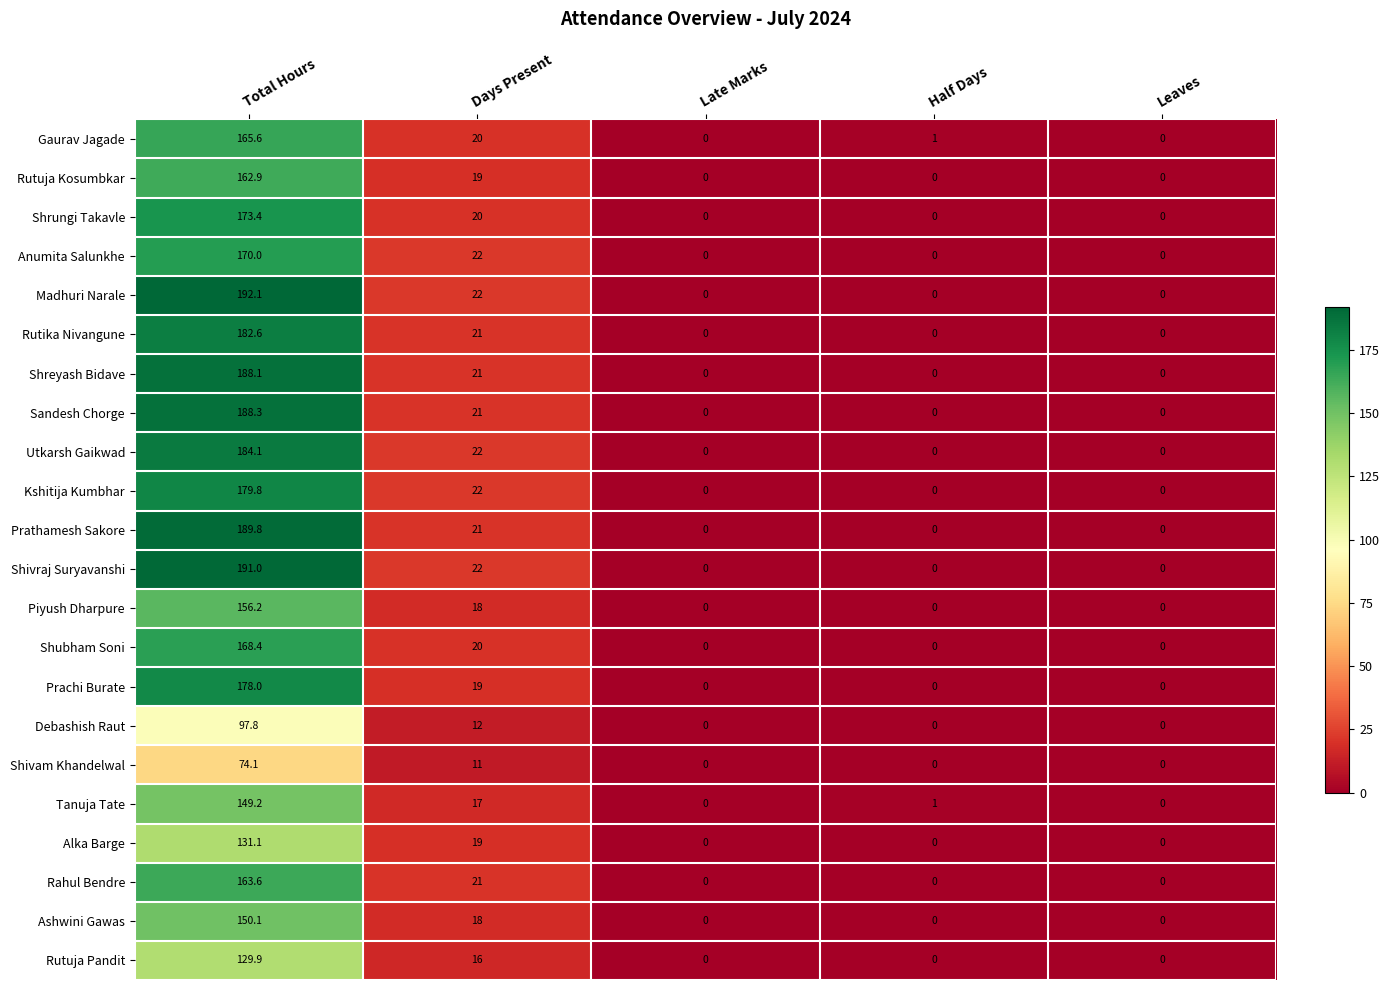

Rank the series by their maximum value, from highest to lowest.

Madhuri Narale, Shivraj Suryavanshi, Prathamesh Sakore, Sandesh Chorge, Shreyash Bidave, Utkarsh Gaikwad, Rutika Nivangune, Kshitija Kumbhar, Prachi Burate, Shrungi Takavle, Anumita Salunkhe, Shubham Soni, Gaurav Jagade, Rahul Bendre, Rutuja Kosumbkar, Piyush Dharpure, Ashwini Gawas, Tanuja Tate, Alka Barge, Rutuja Pandit, Debashish Raut, Shivam Khandelwal